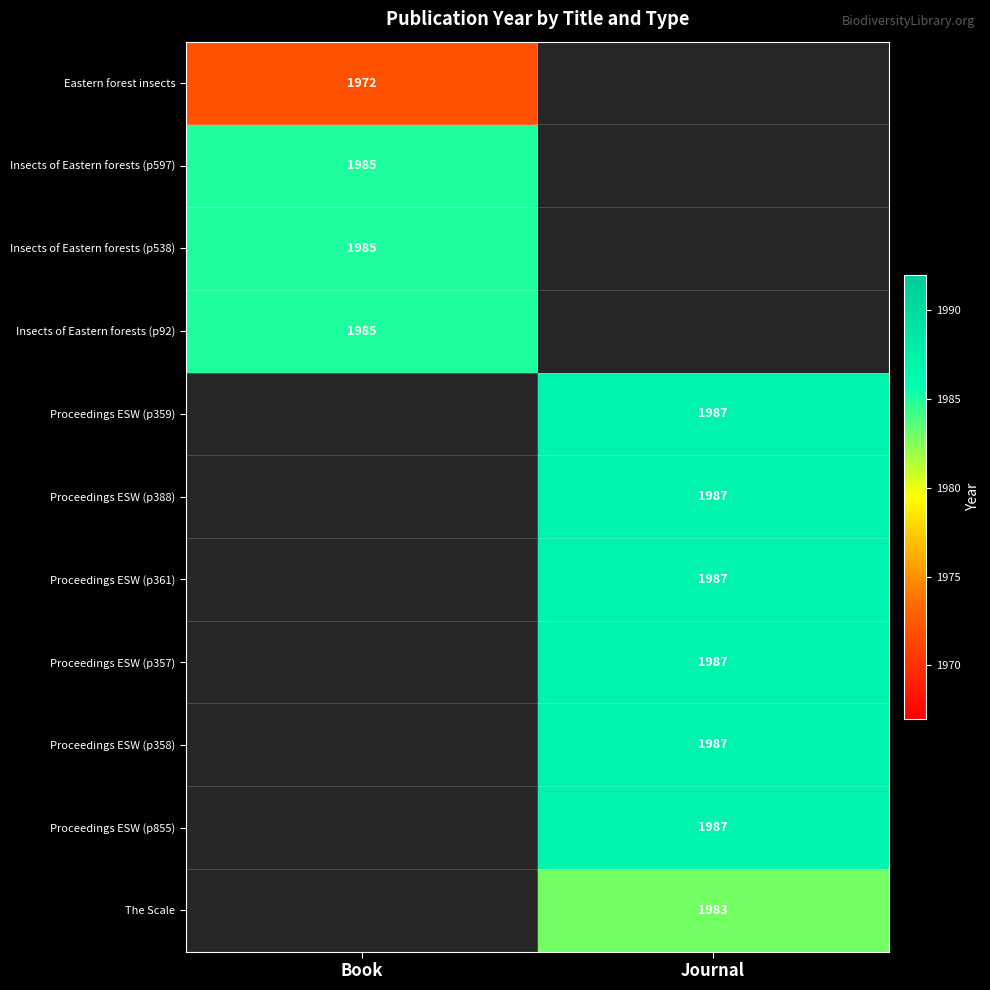

At how many categories does at least one series exceed 1978?

2